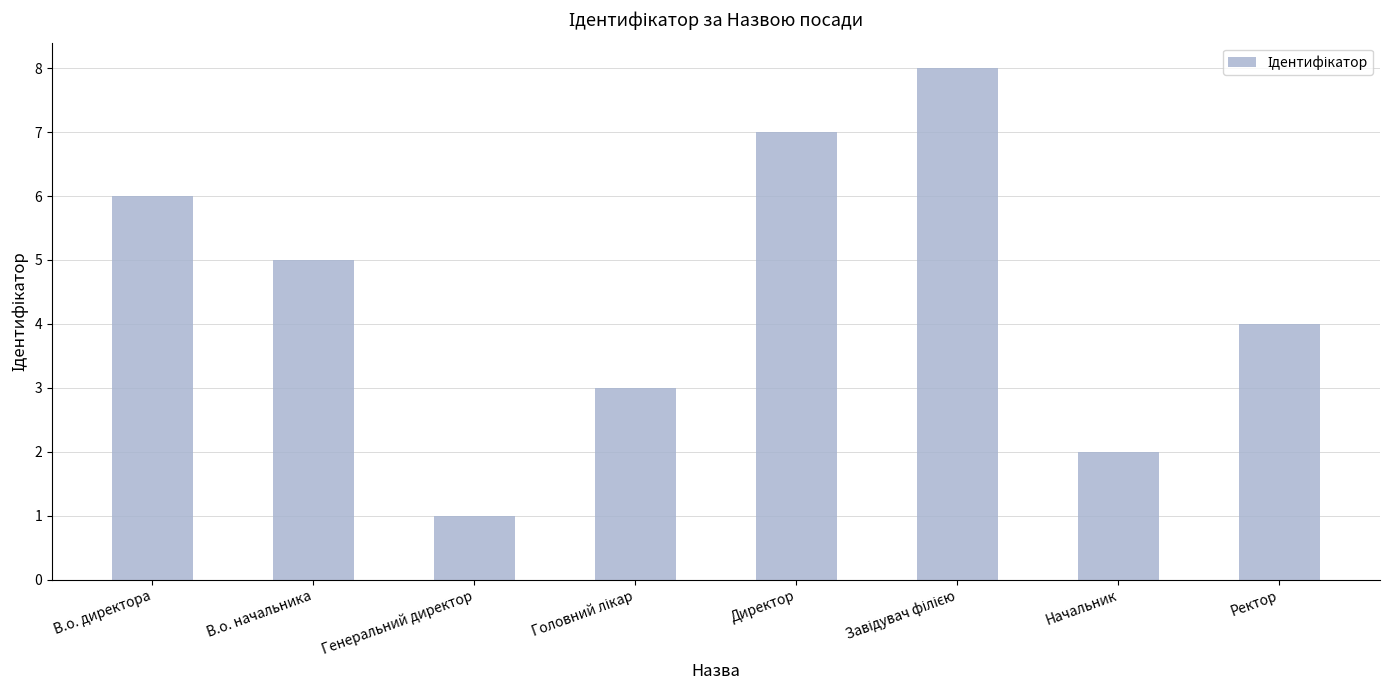

What is the difference between the second highest and second lowest values?

5